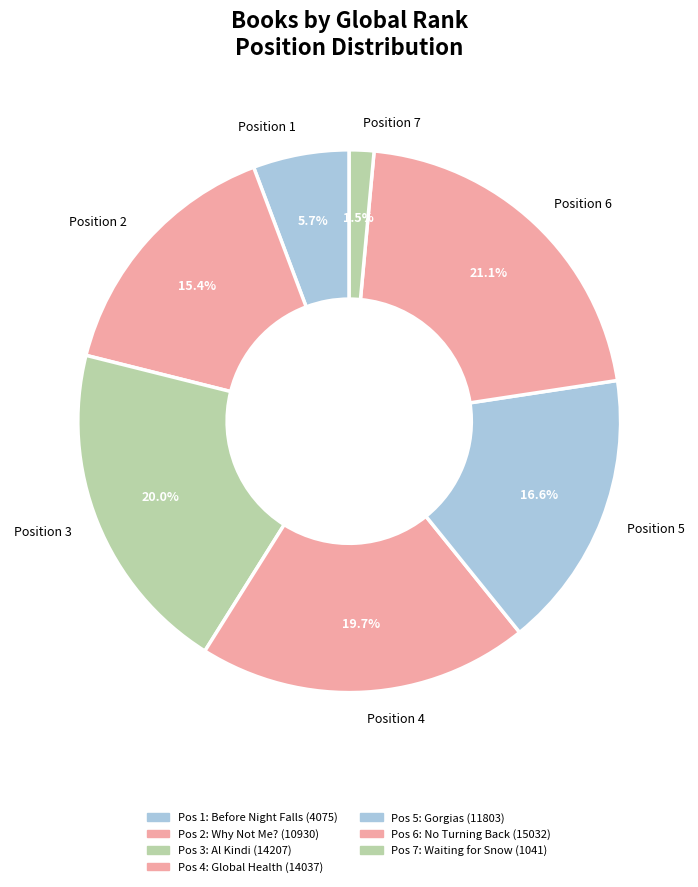

Count the number of slices in the pie.

7